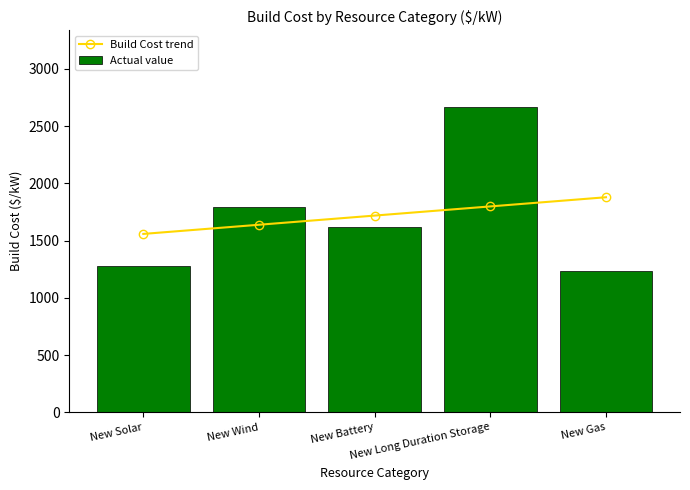

Are the bars horizontal?

No